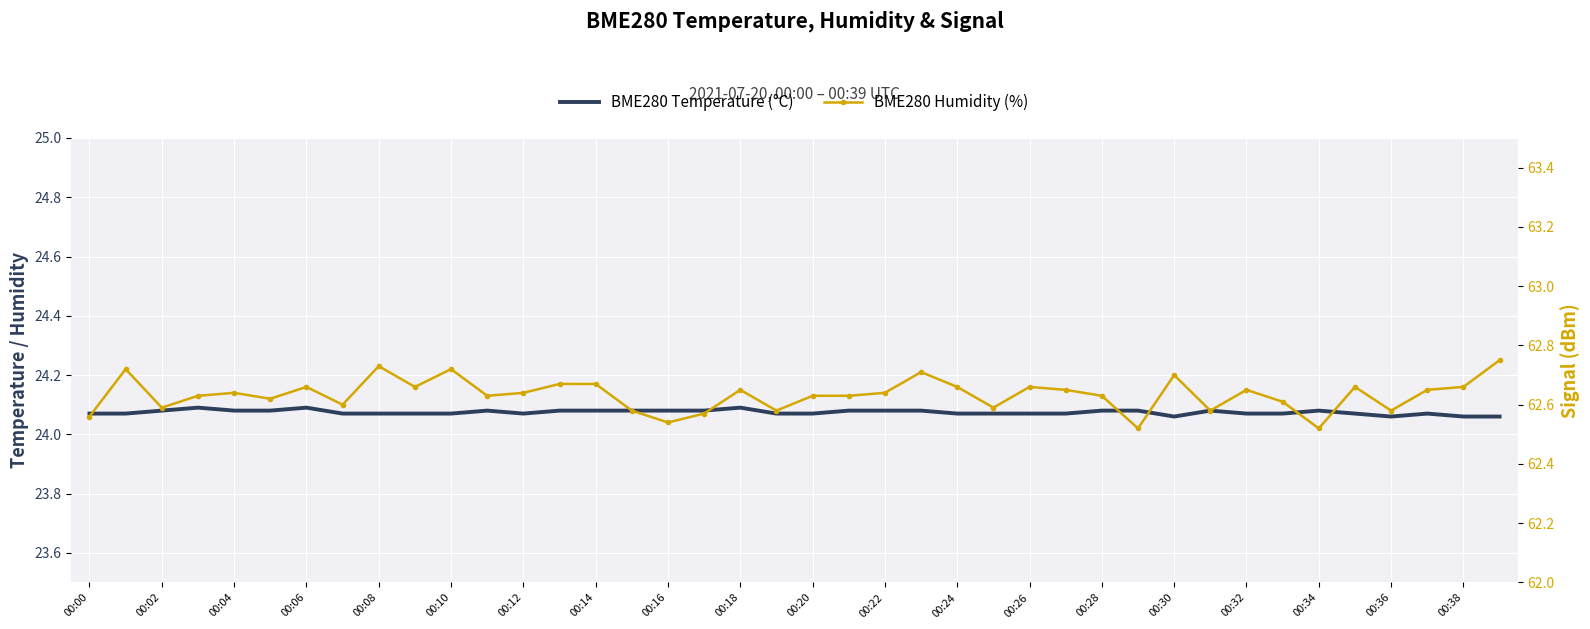

How many interior local peaks does the BME280 Humidity (%) series have?

11